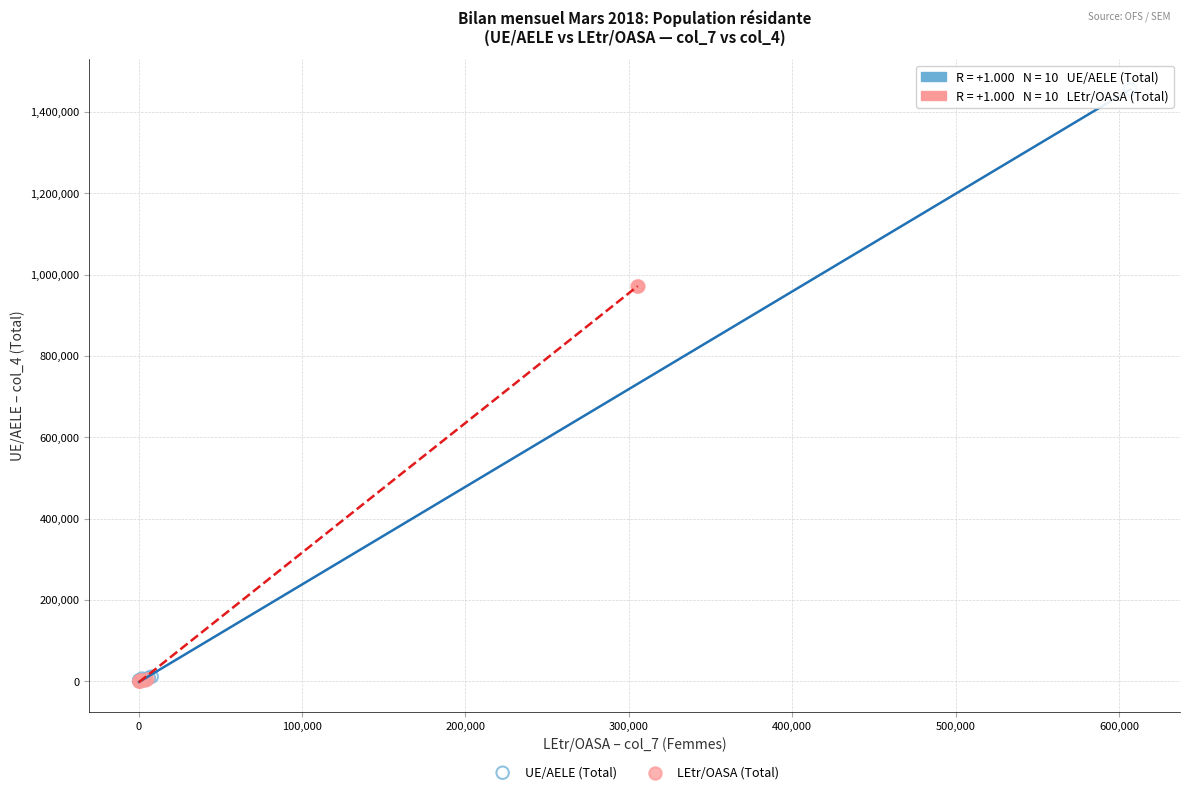

Which series has the widest spread of Y values?

UE/AELE (Total)